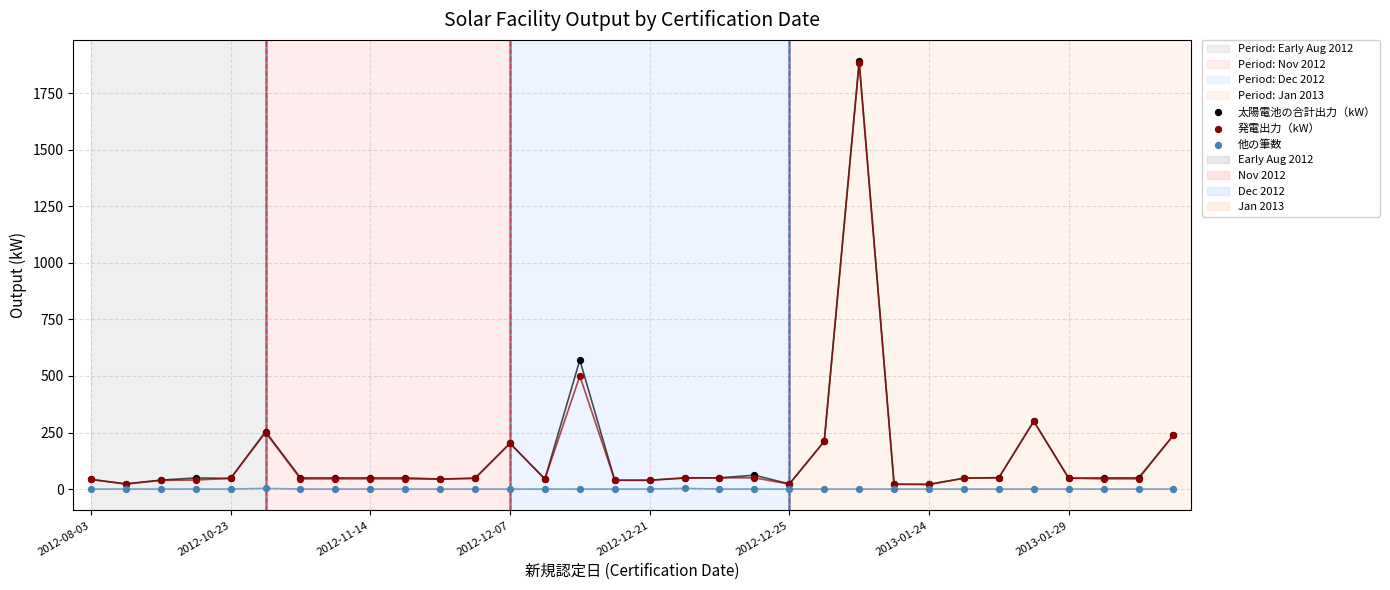

In the 発電出力（kW） series, what Y value is closest to 952?

500.0